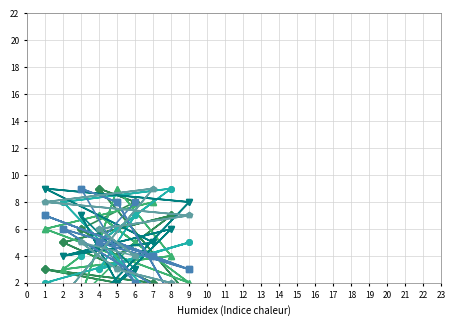

What is the highest value of the col_5 series?

9